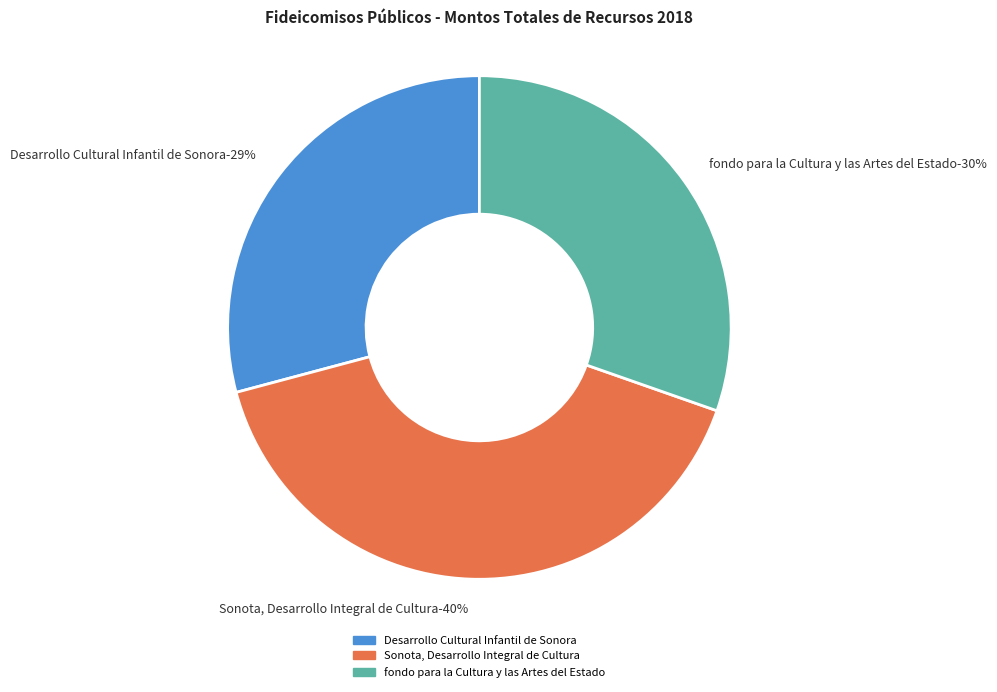

Rank the categories by value from lowest to highest.

Desarrollo Cultural Infantil de Sonora, fondo para la Cultura y las Artes del Estado, Sonota, Desarrollo Integral de Cultura